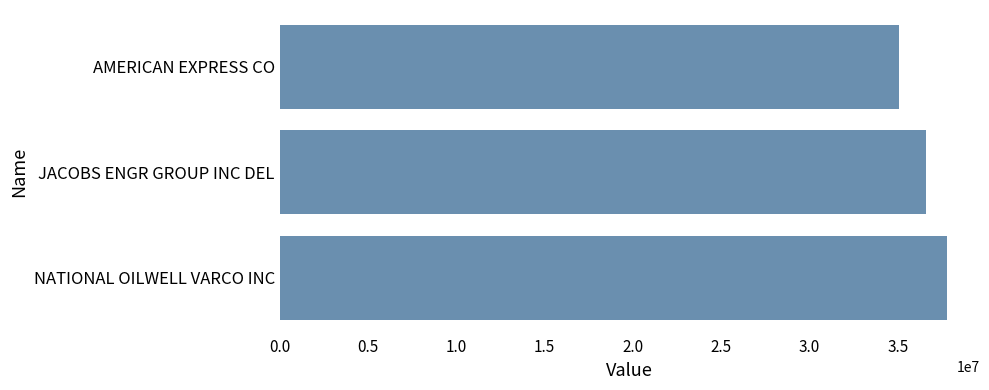

The chart shows a value of 35093000 at AMERICAN EXPRESS CO. True or false?

True